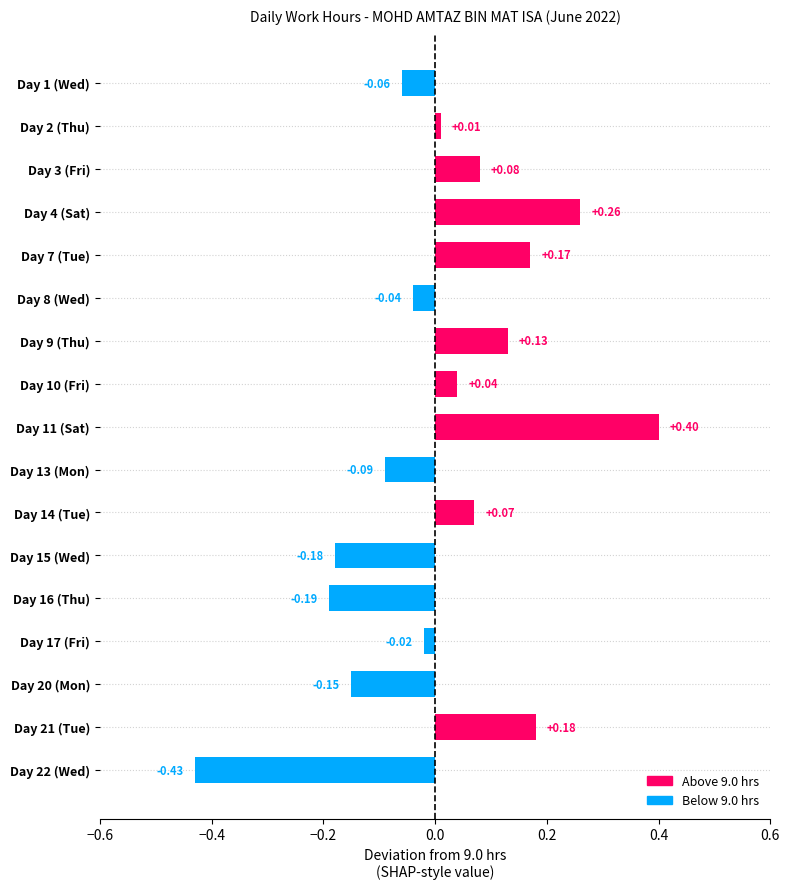

What is the difference between the maximum and second lowest values?

0.6